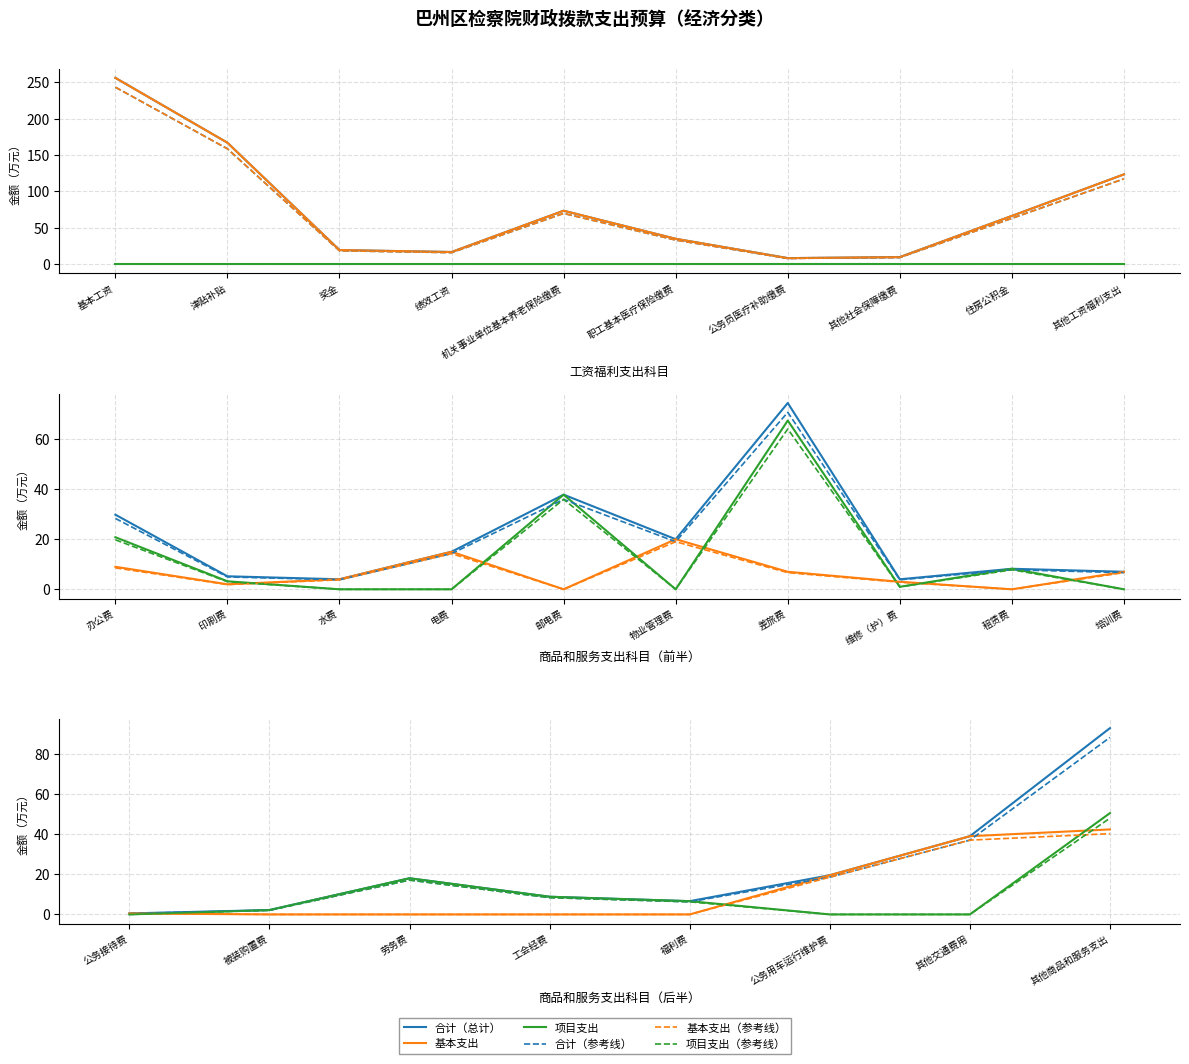

How many lines are shown in the chart?

6